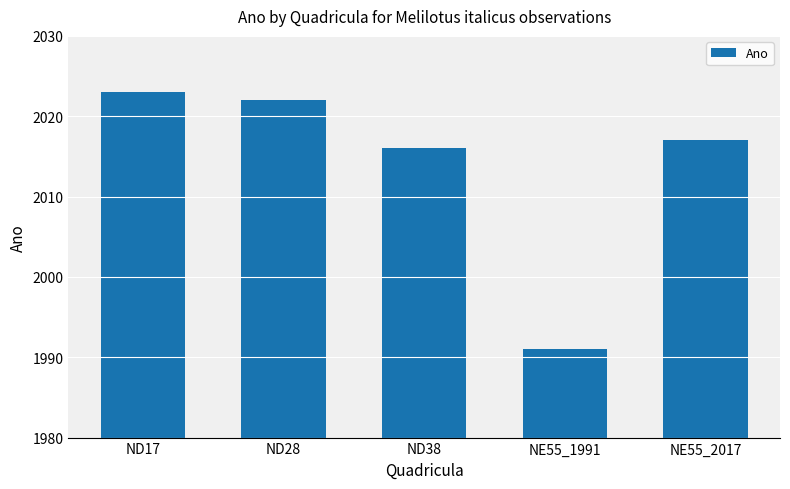

At which label is the value closest to 2007?

ND38